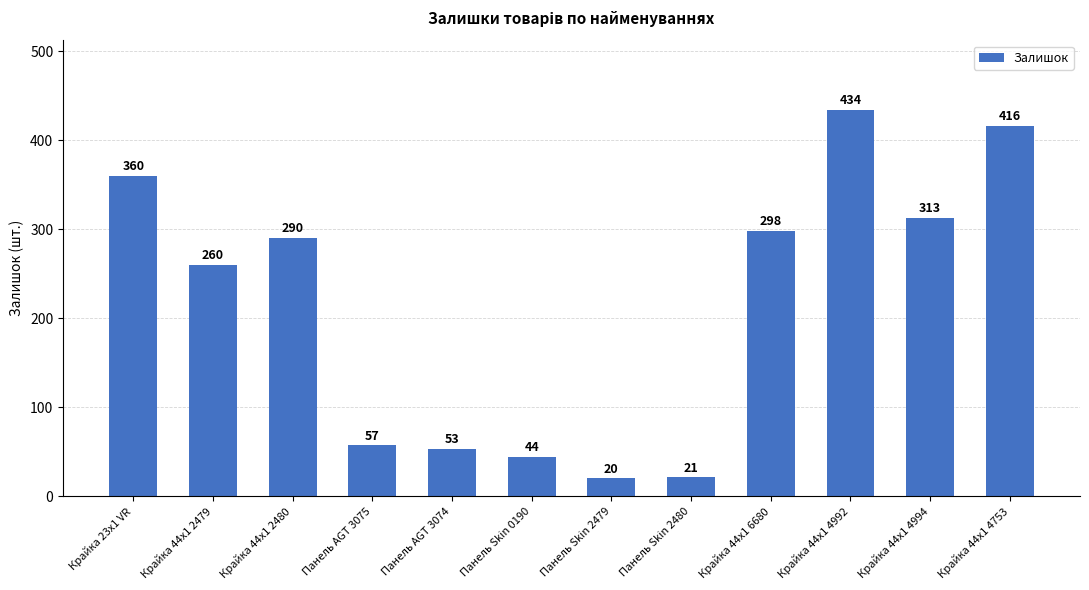

What is the maximum value shown in the chart?

434